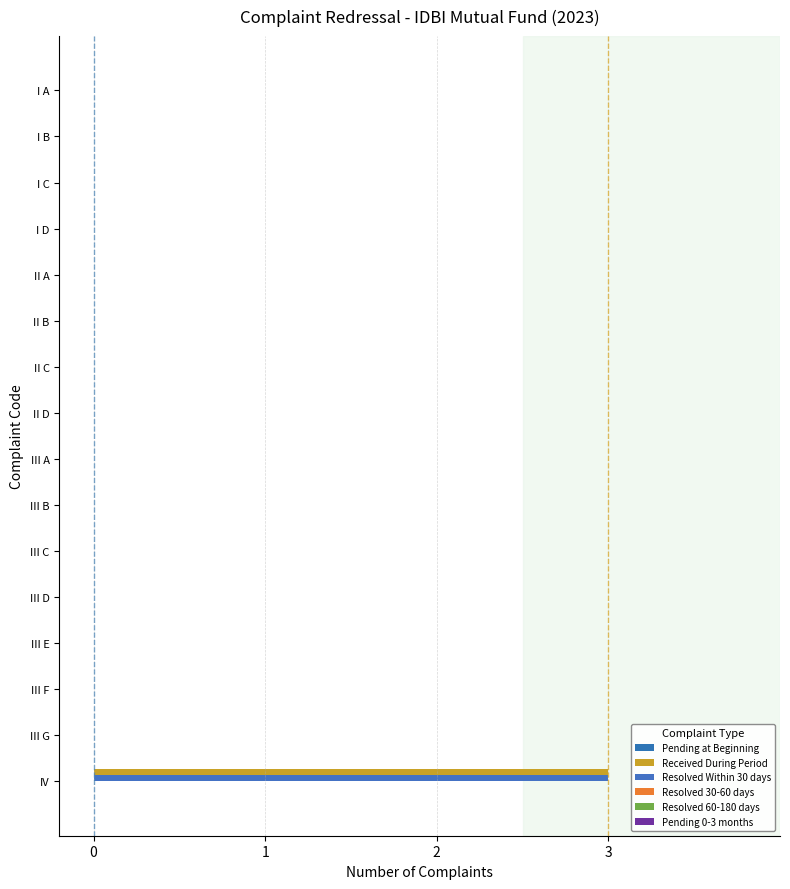

Count the number of categories in the chart.

16